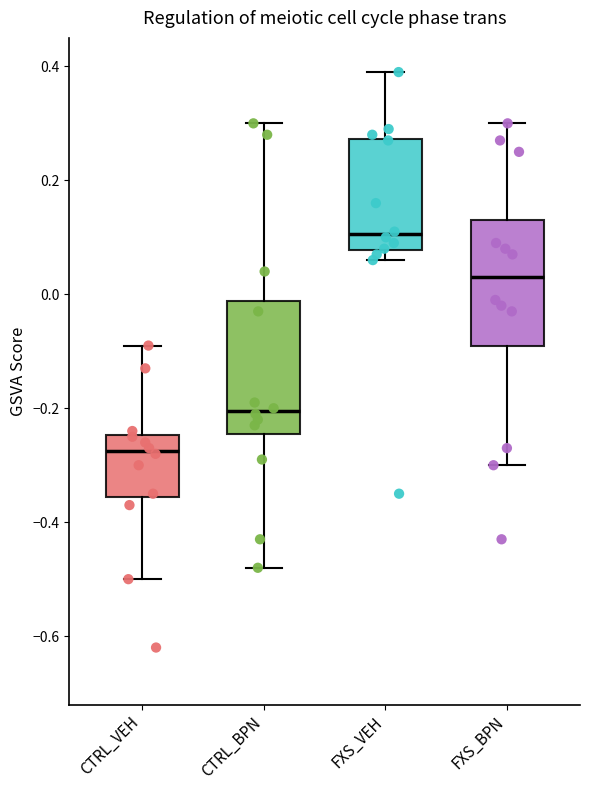

Which box's median line is the highest?

FXS_VEH